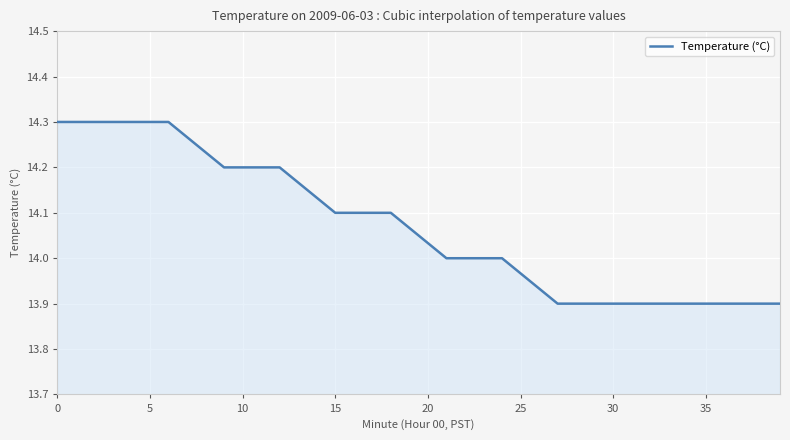

What is the difference between the maximum and minimum values?

0.4